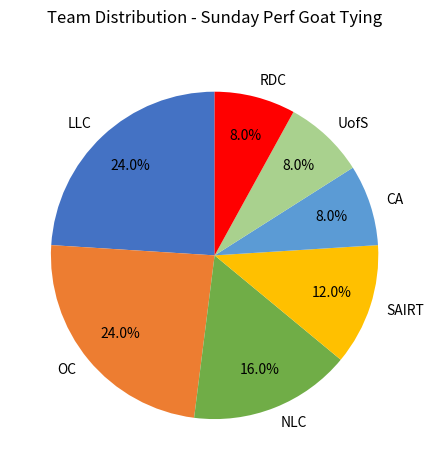

Is the sum of RDC and LLC greater than half?

No